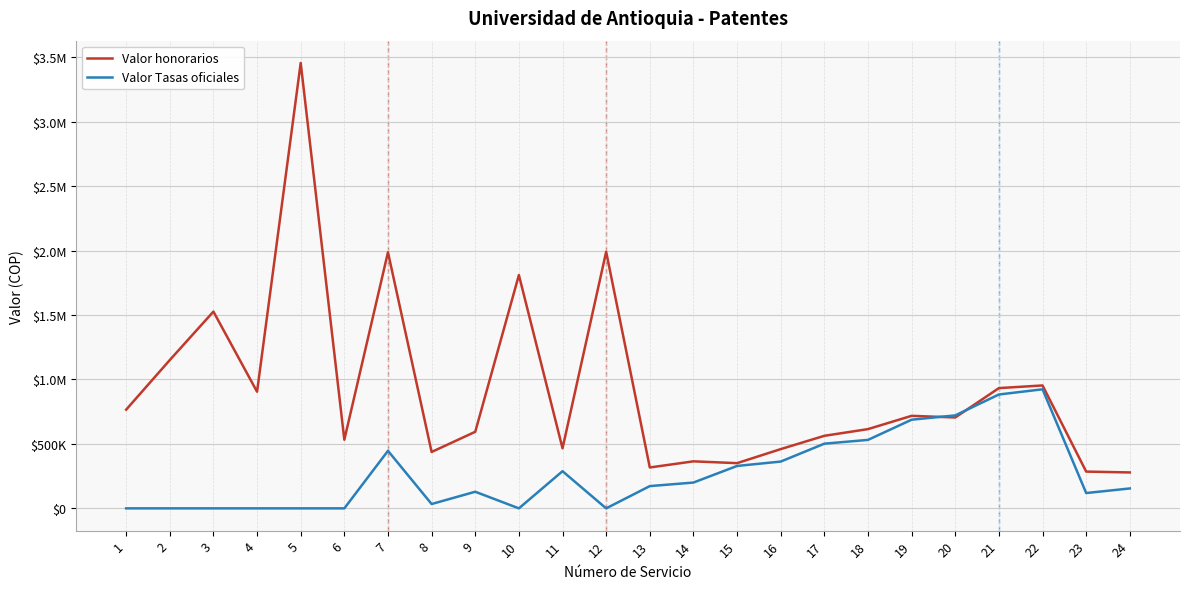

At which category does the chart reach its minimum across all series?

1